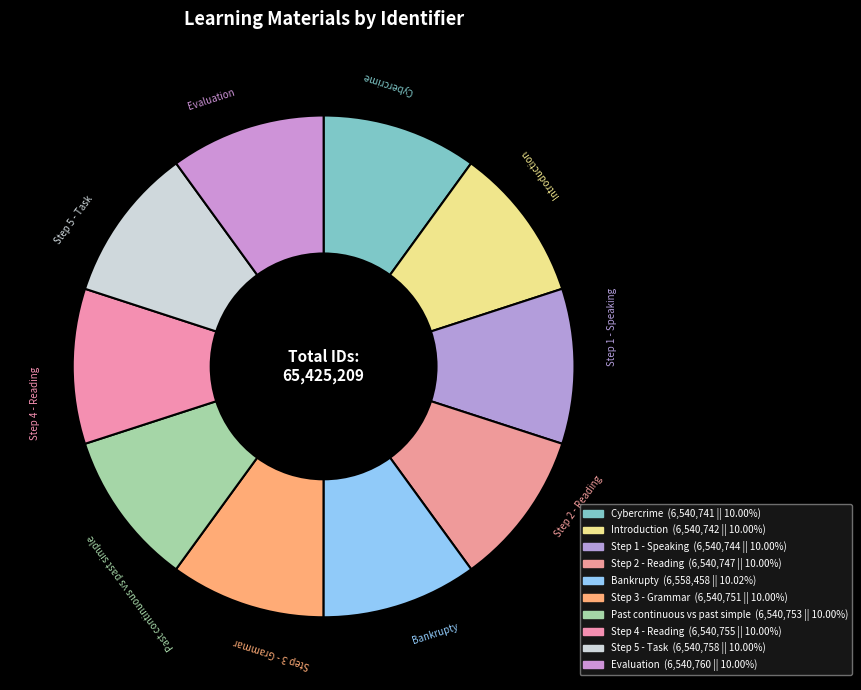

Is it true that Bankrupty is 25% of the pie?

False